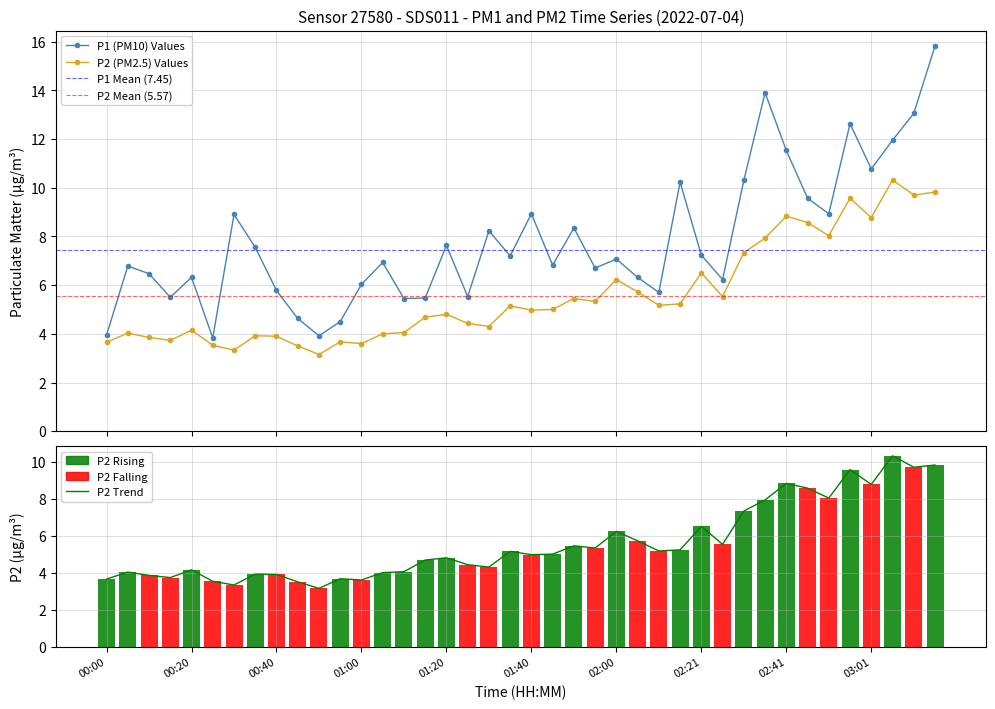

Is it true that P1 equals 11.9 at 37?

True